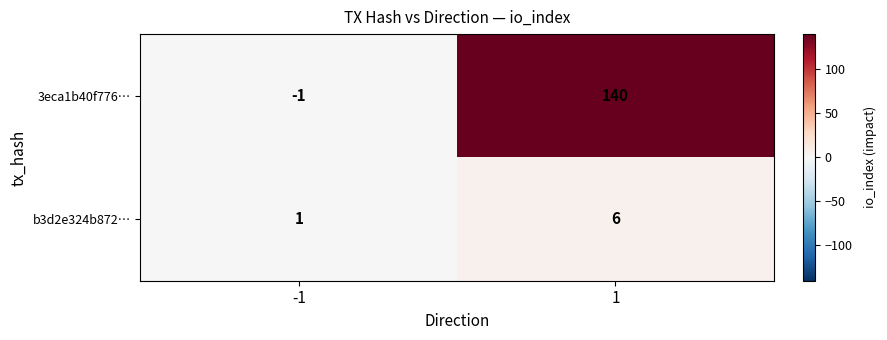

The value of b3d2e324b872… at 1 is 3. True or false?

False